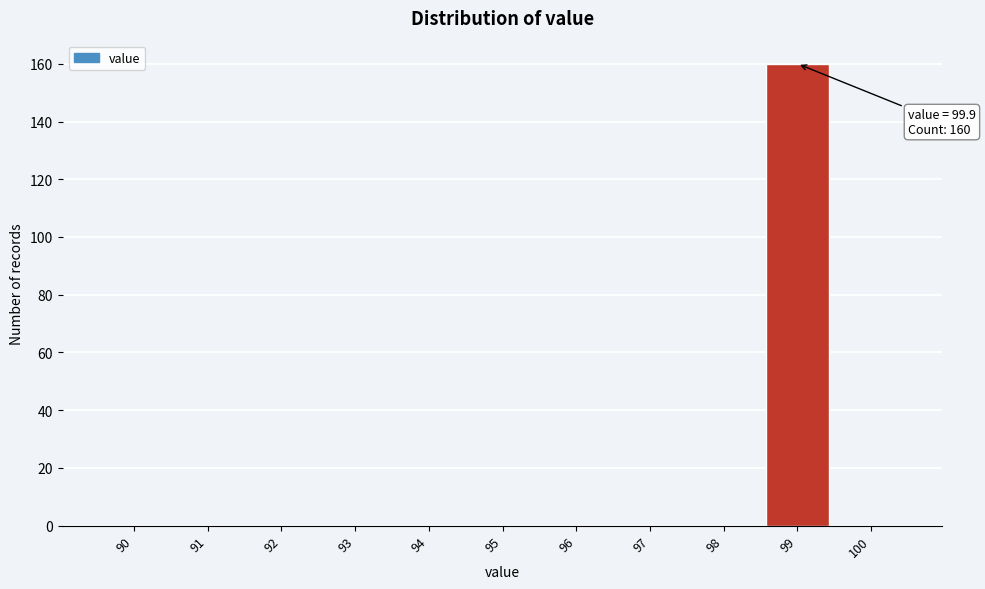

Reading left to right, extract all data points from this chart.

90=0	91=0	92=0	93=0	94=0	95=0	96=0	97=0	98=0	99=160	100=0